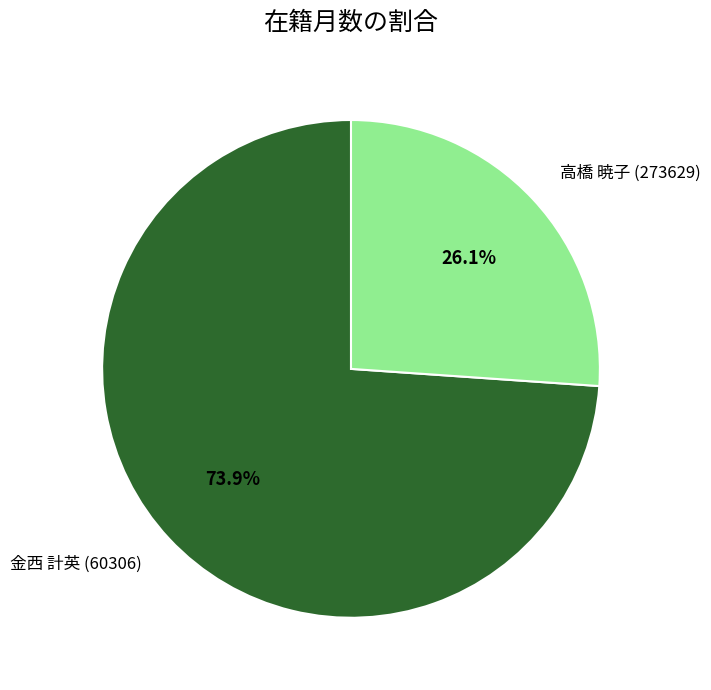

To the nearest percent, what percentage of the pie is 高橋 暁子 (273629)?

26%